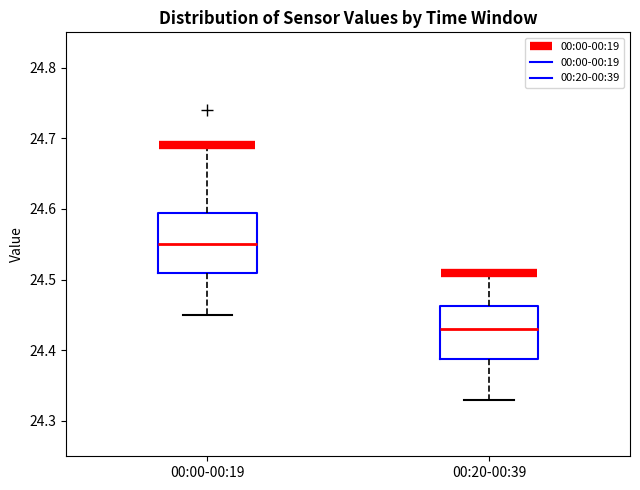

Which box has the lowest median line?

00:20-00:39